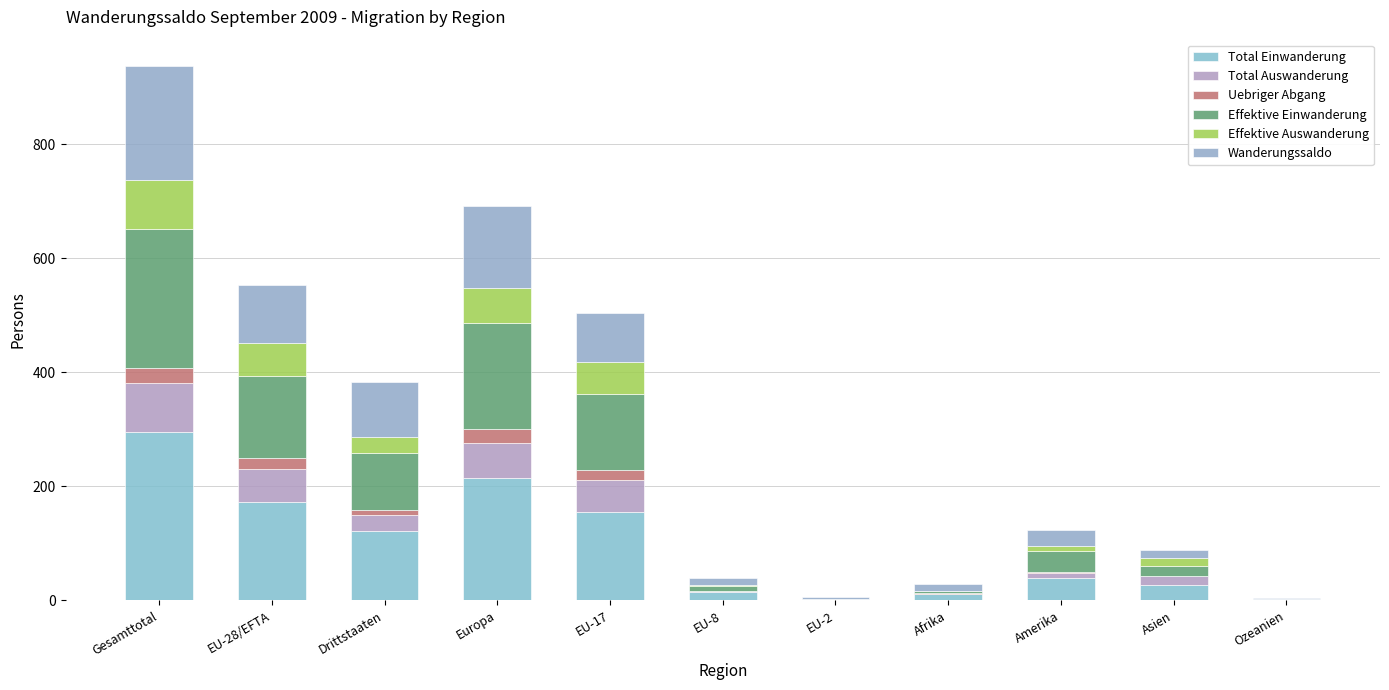

Which series has the largest total across all categories?

Total Einwanderung